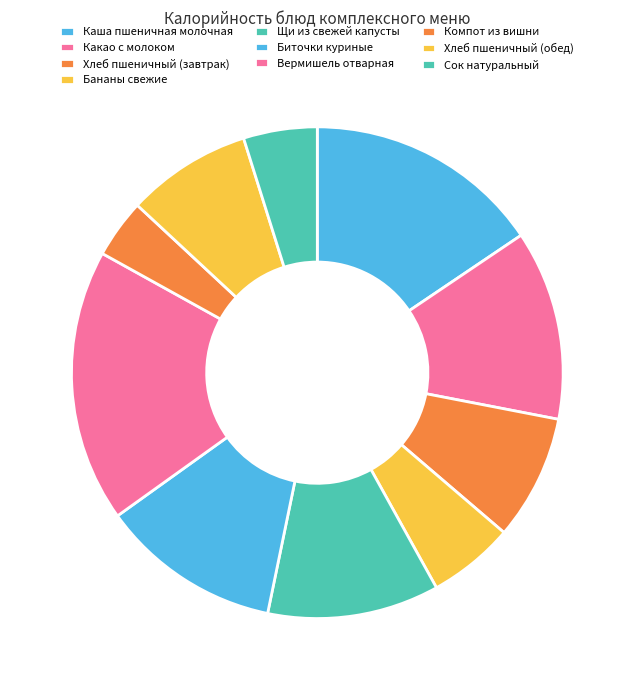

How many segments does this pie chart have?

10